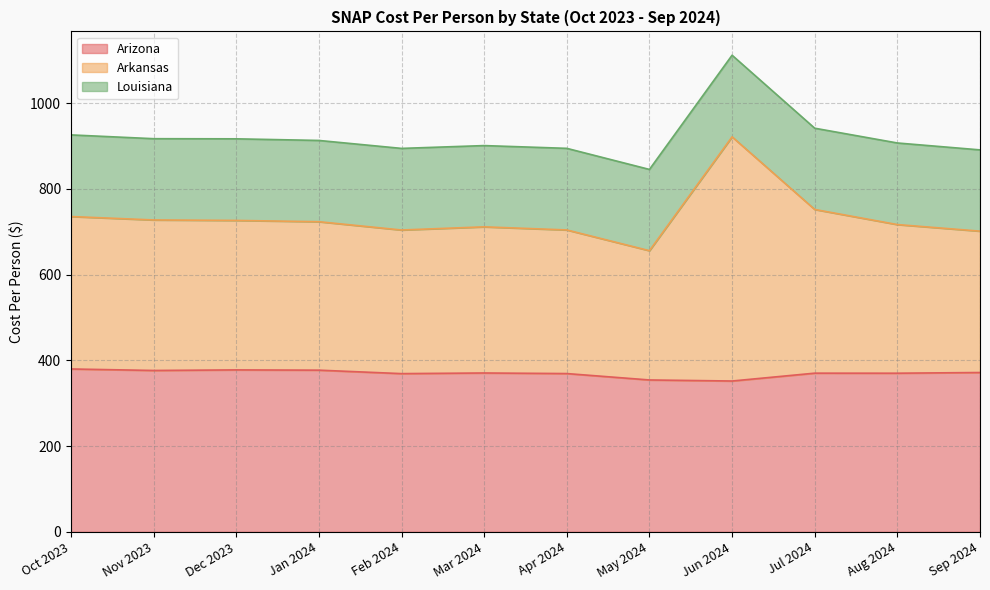

What position from the right is May 2024?

5